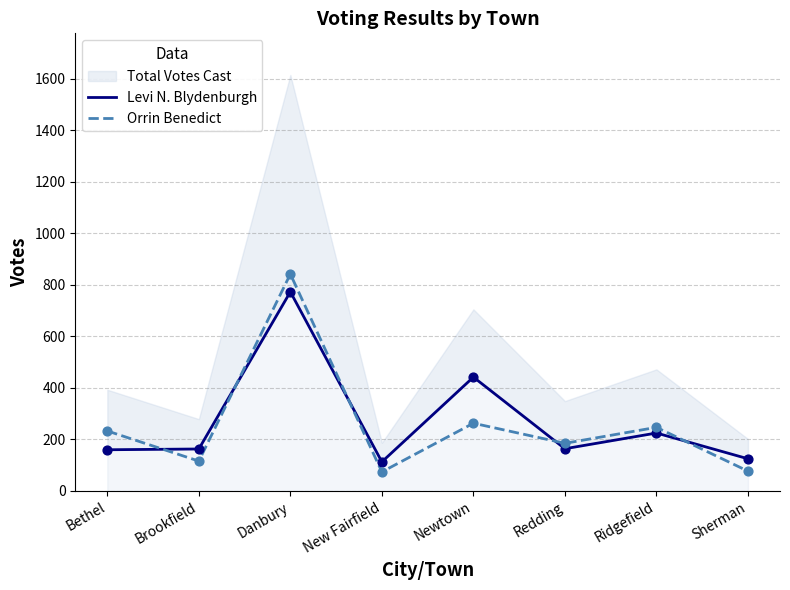

The value of Orrin Benedict at Brookfield is 116. True or false?

True